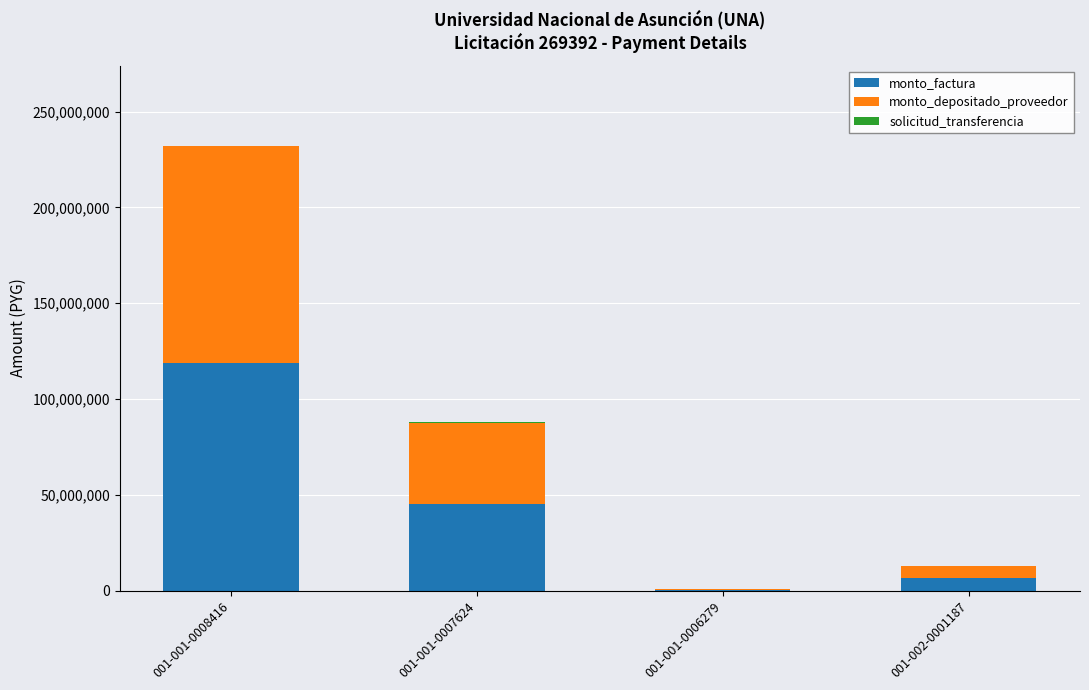

What is the maximum value for monto_factura?

118979894